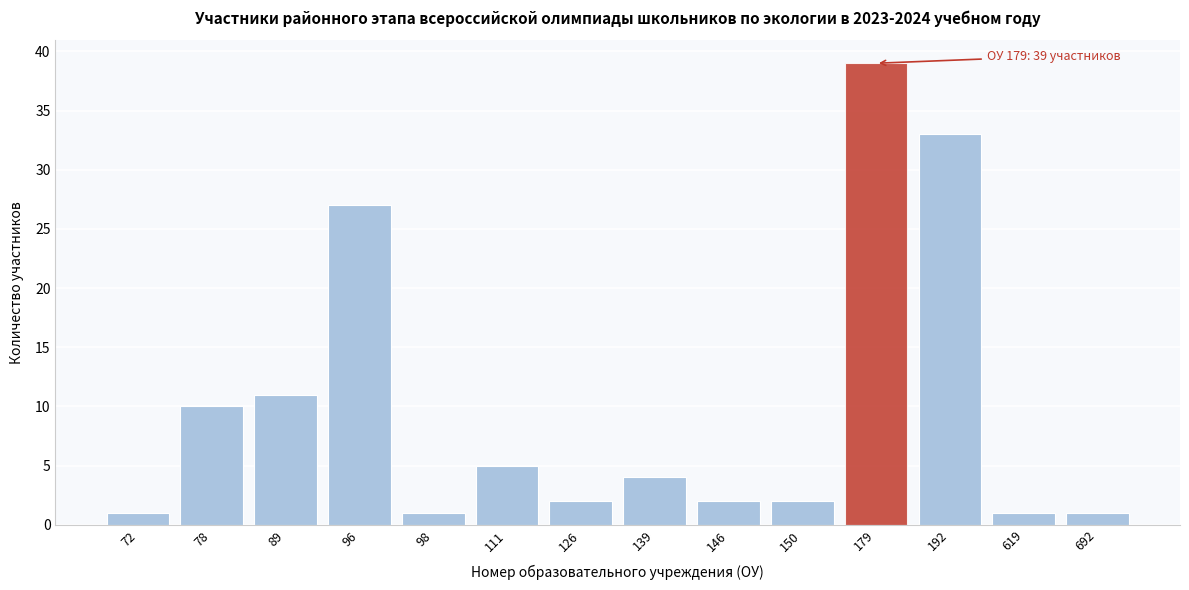

Reading right to left, transcribe all the data shown in this chart.

1	1	33	39	2	2	4	2	5	1	27	11	10	1